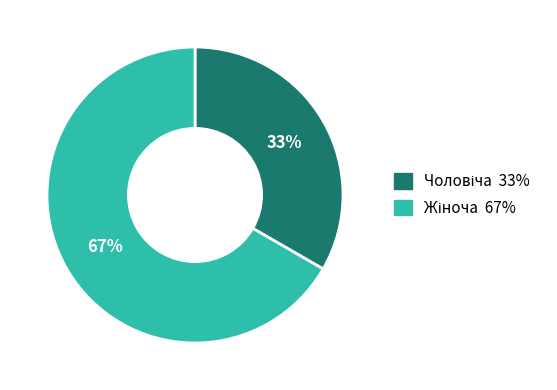

How many segments does this pie chart have?

2